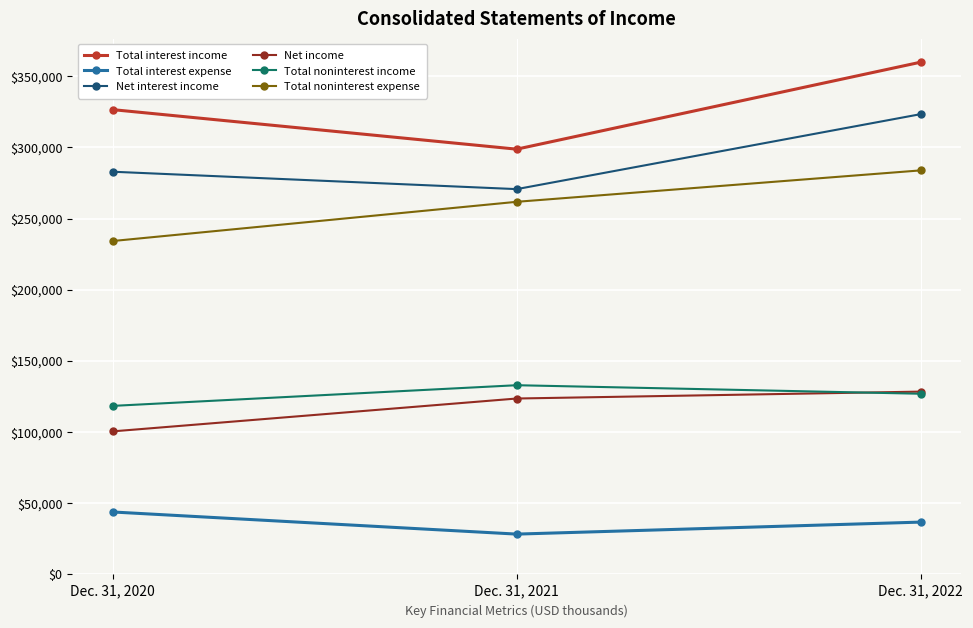

The value of Total noninterest income at Dec. 31, 2021 is 132804. True or false?

True